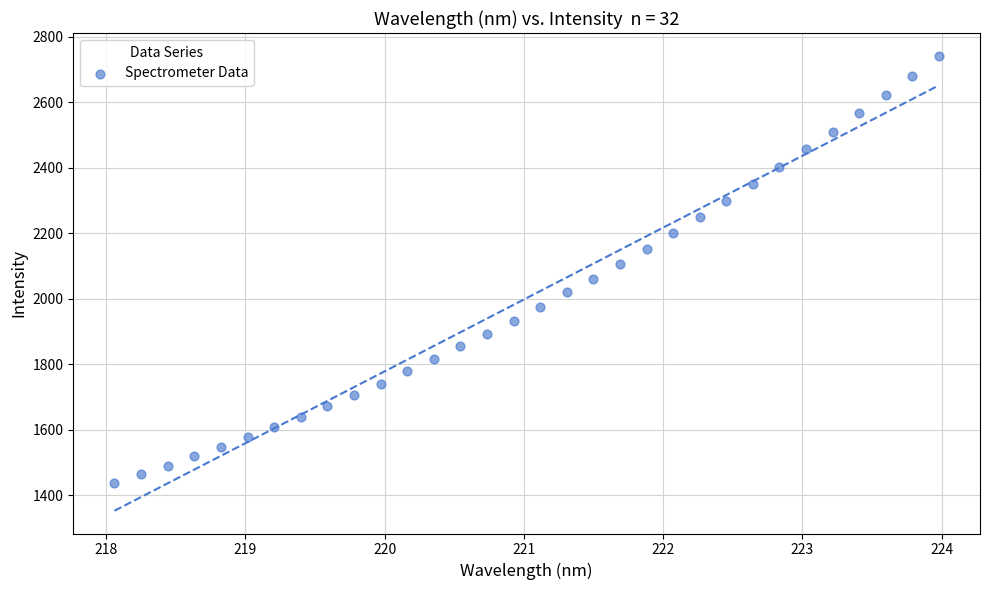

What is the range of Y values (max minus min)?

1304.0